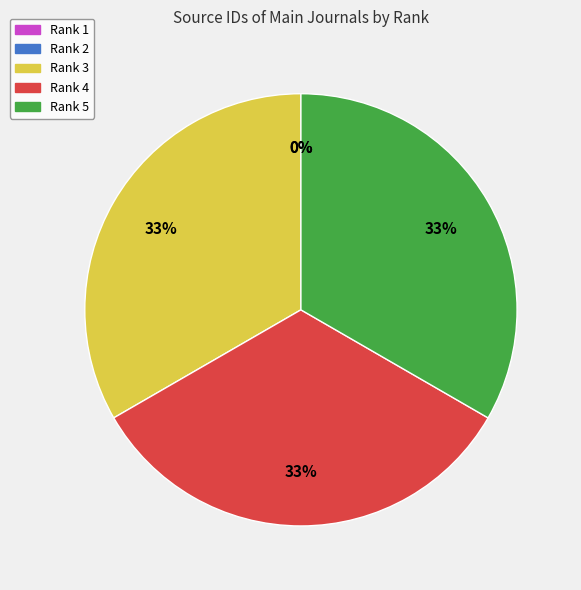

True or false: Rank 3 accounts for 33% of the total.

True